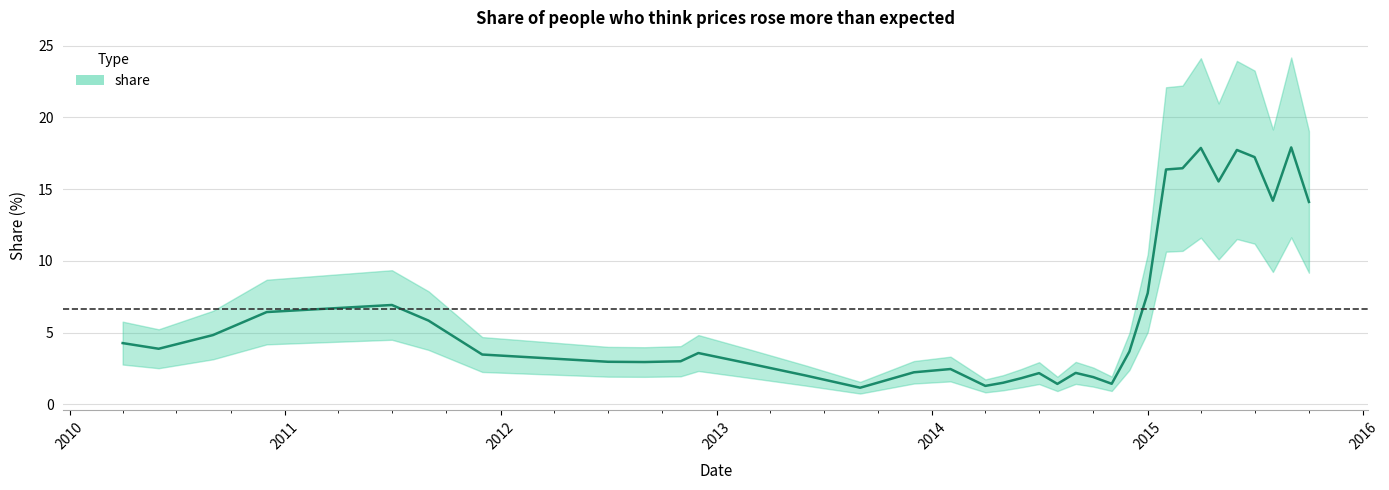

What is the difference between the second highest and second lowest values?

16.6